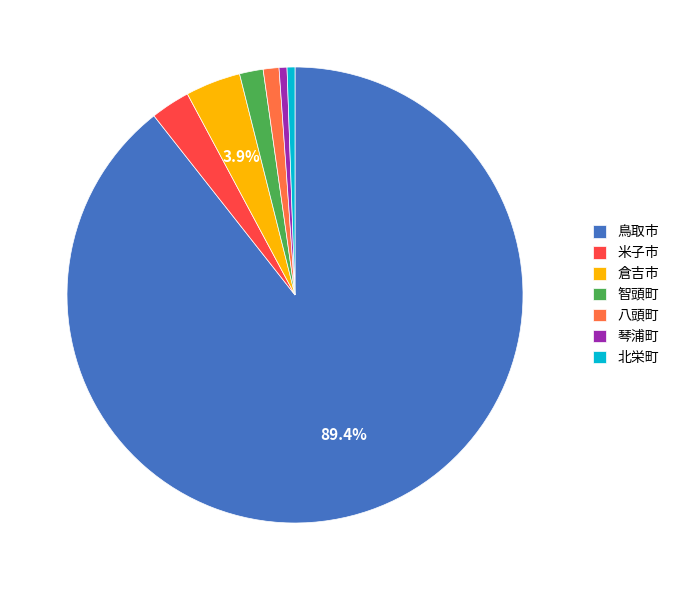

Which slice is the largest?

鳥取市